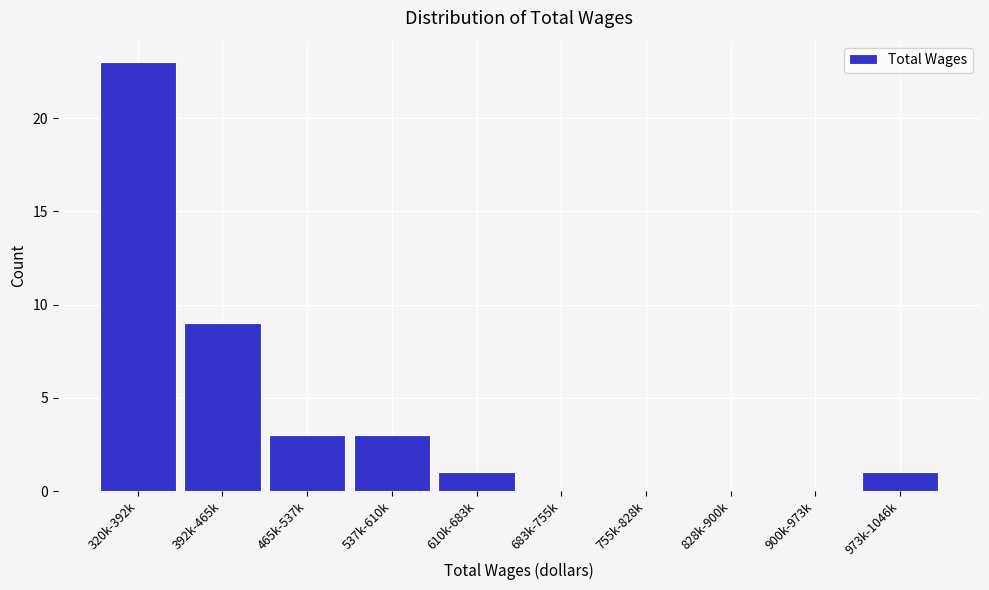

Reading left to right, what are all the values shown in this chart?

320k-392k=23	392k-465k=9	465k-537k=3	537k-610k=3	610k-683k=1	683k-755k=0	755k-828k=0	828k-900k=0	900k-973k=0	973k-1046k=1